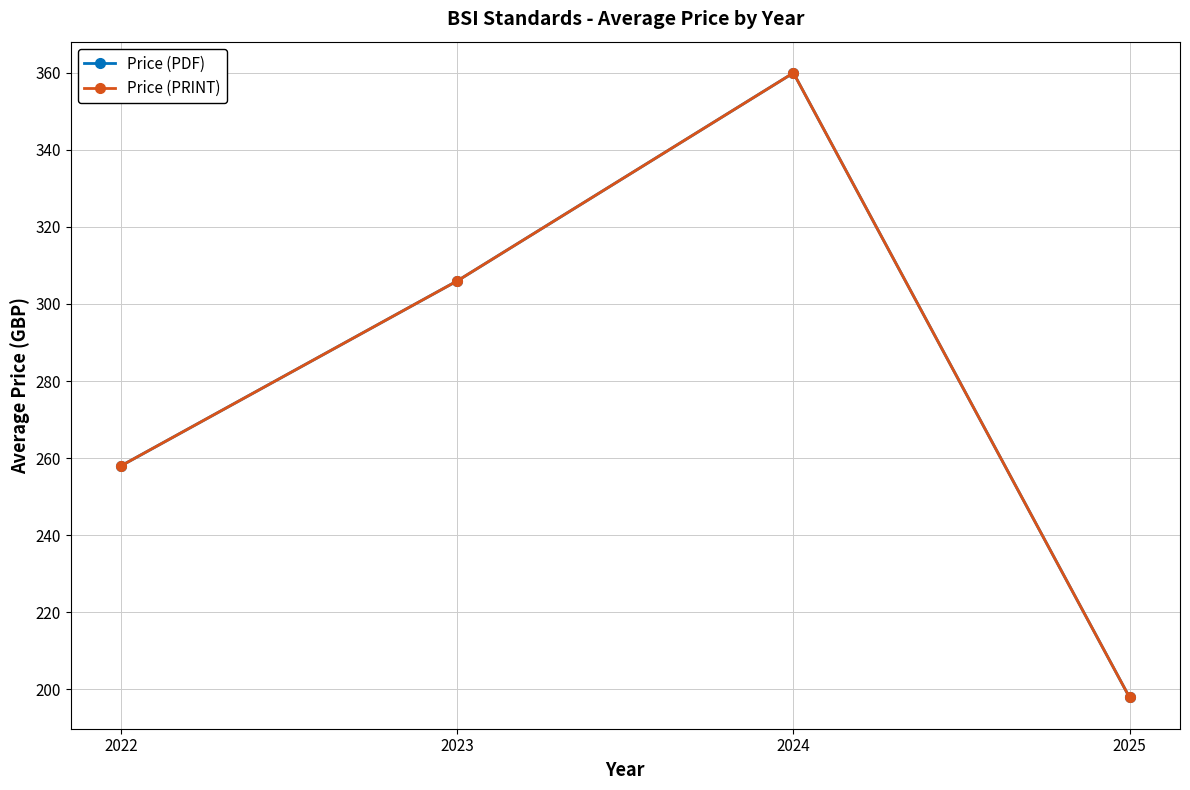

True or false: Price (PRINT) has more than 1 points higher than both neighbors.

False